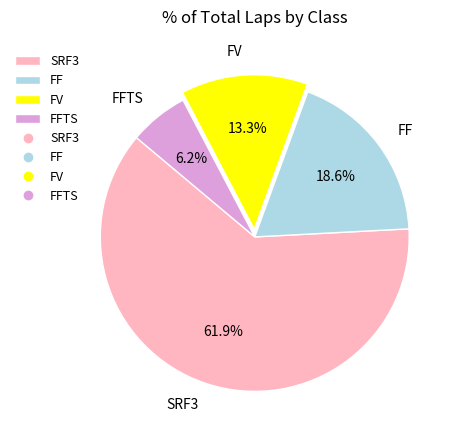

Rank the categories by value from lowest to highest.

FFTS, FV, FF, SRF3